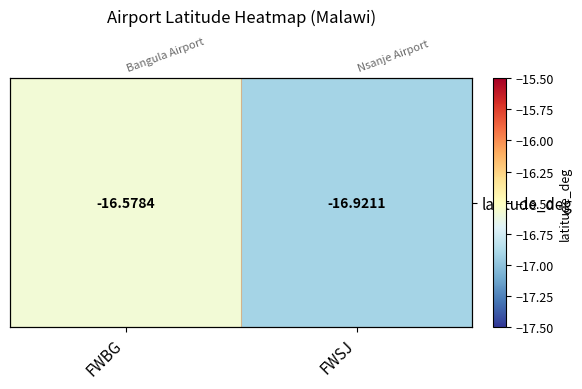

Which has a higher value, FWSJ or FWBG?

FWBG